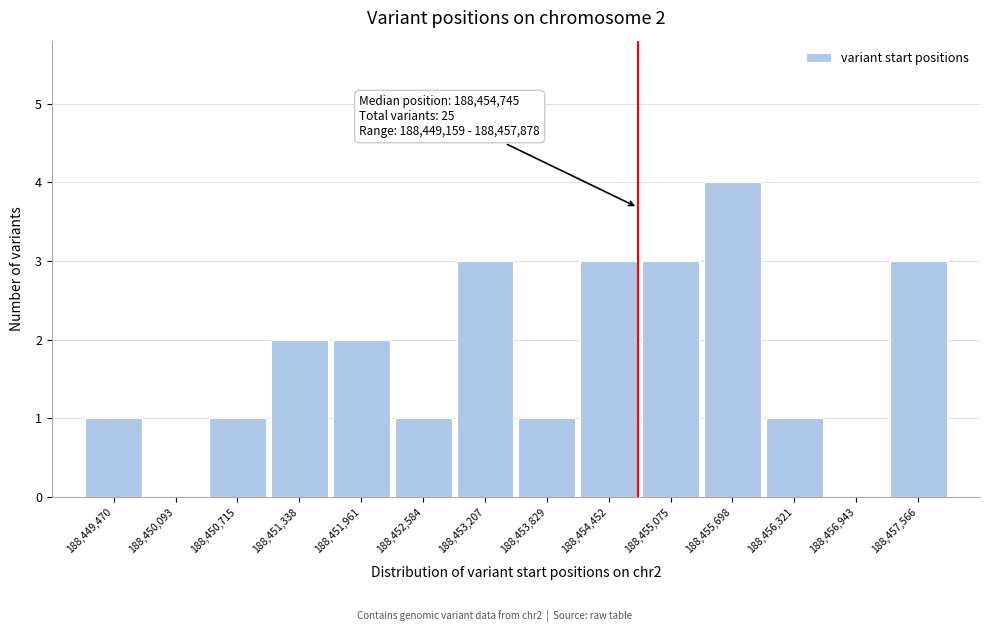

Which range on the x-axis has the tallest bar?

188455400 to 188456000